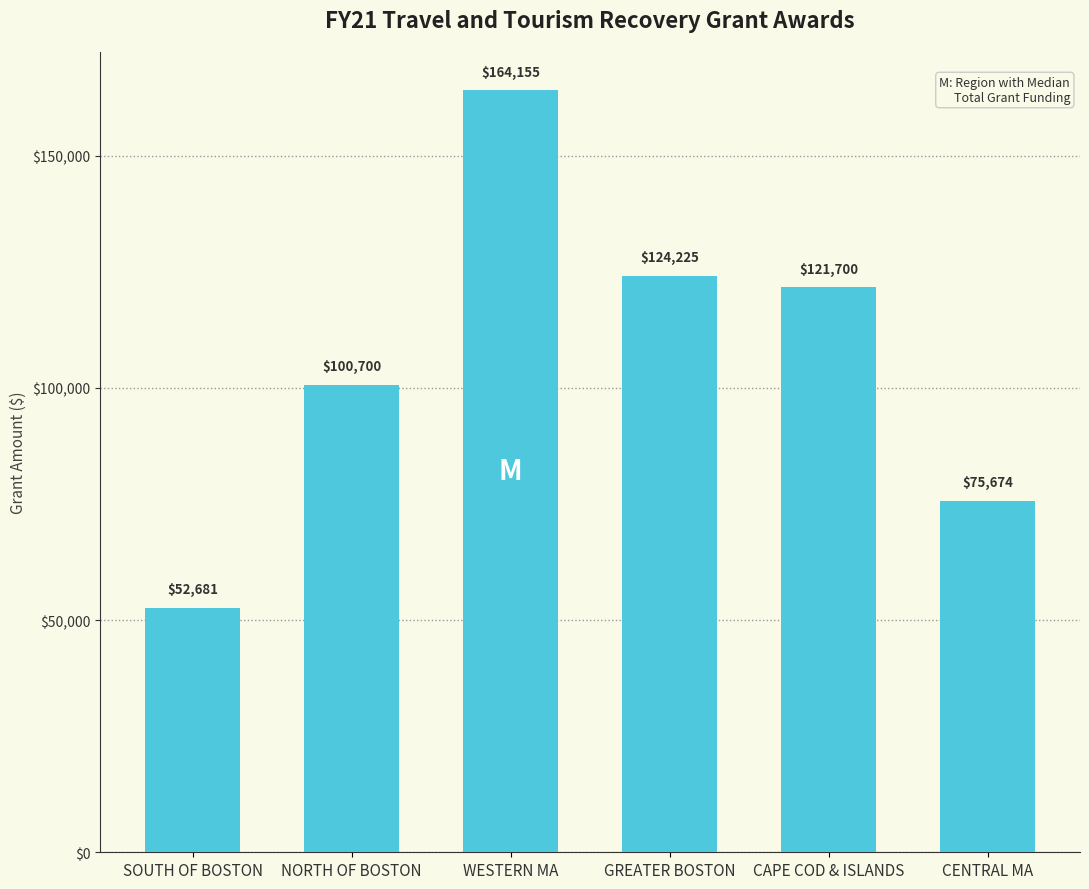

Are the bars grouped side by side (vs. stacked)?

No